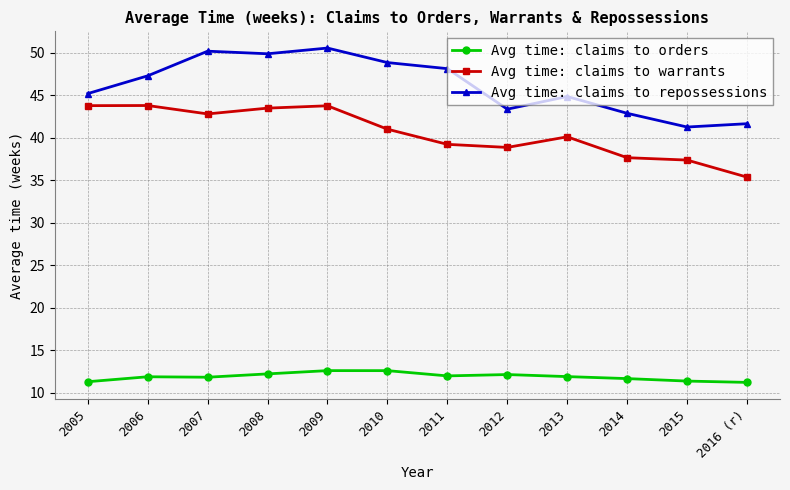

How many categories are shown in the chart?

12